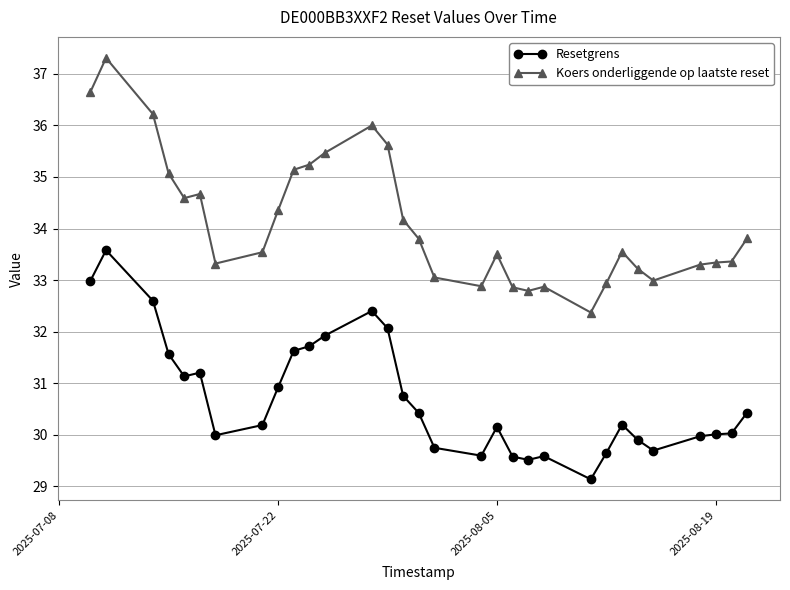

Does the chart display data point markers on the line(s)?

Yes